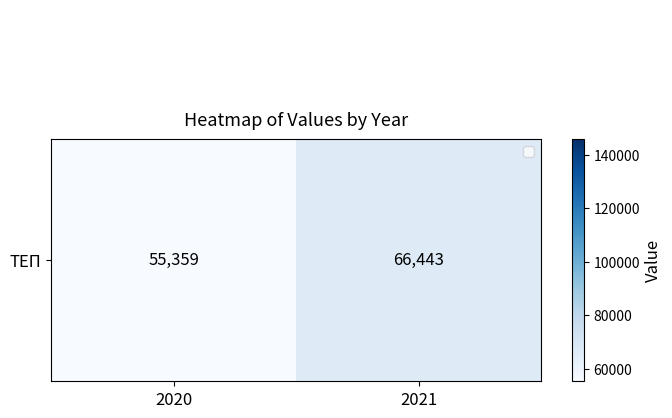

What is the spread (max minus min) of values at 2020?

82298